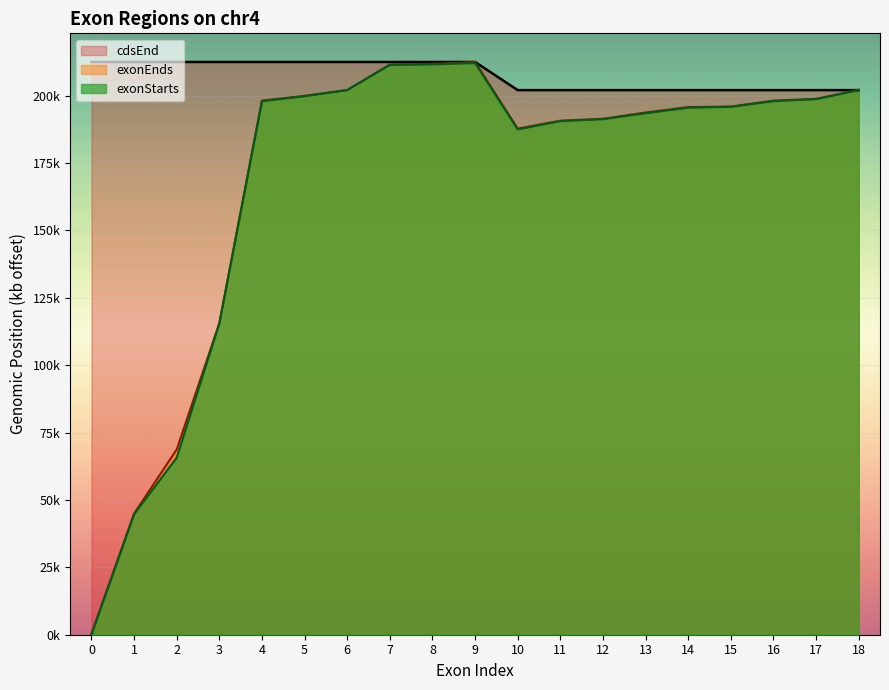

Read the exonStarts value at 18.

202.0